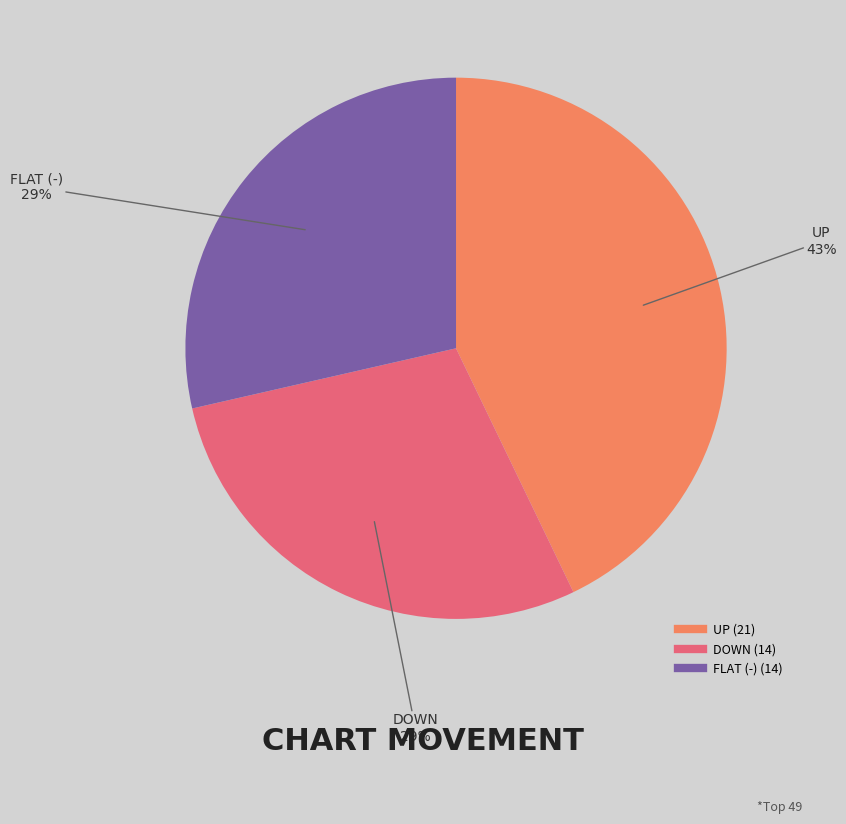

To the nearest percent, what is the difference between the largest and smallest slice percentages?

14%